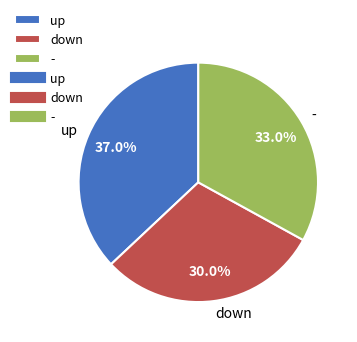

Rank the categories by value from lowest to highest.

down, -, up